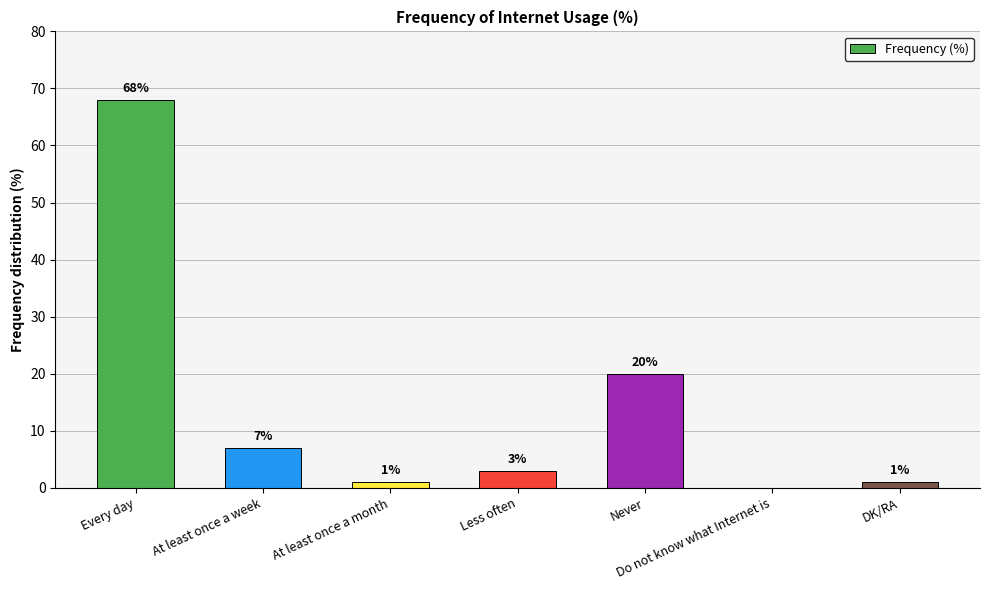

What is the sum of all values?

100